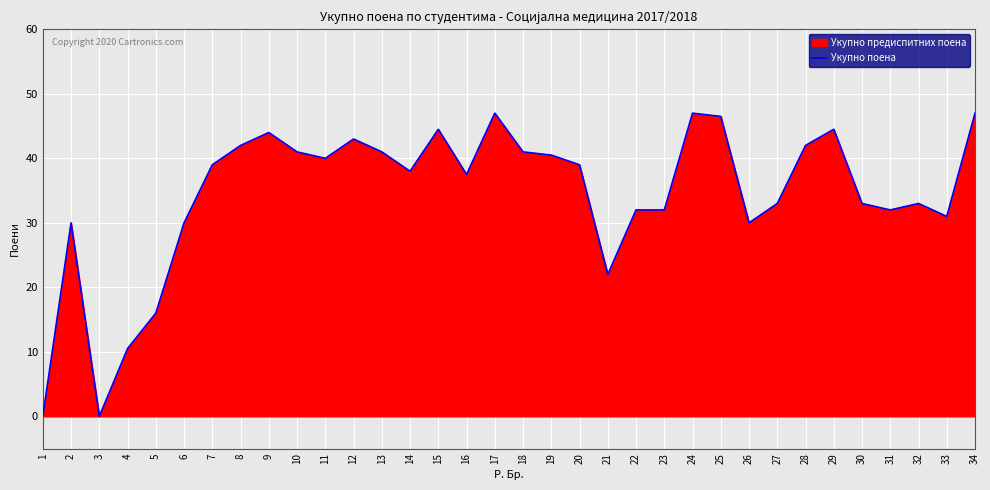

Which label corresponds to the smallest value in the chart?

1